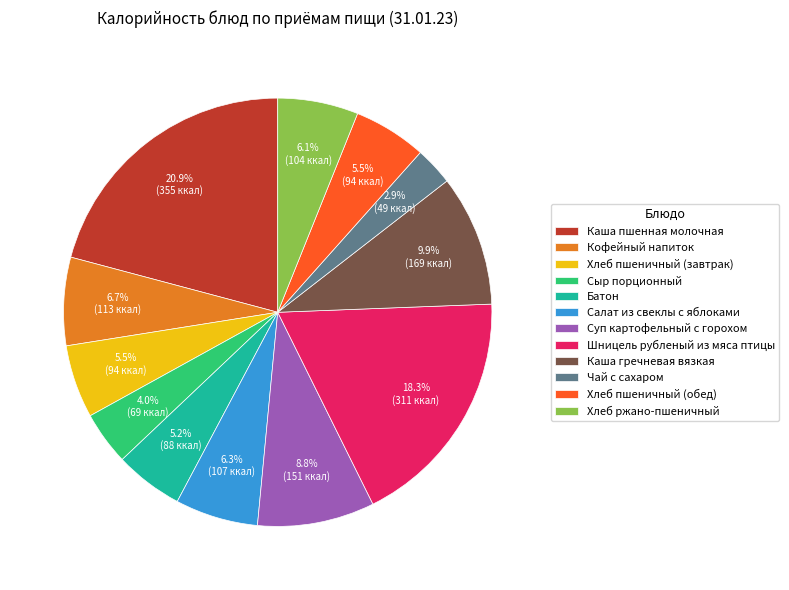

To the nearest percent, what percentage of the pie is Кофейный напиток?

7%